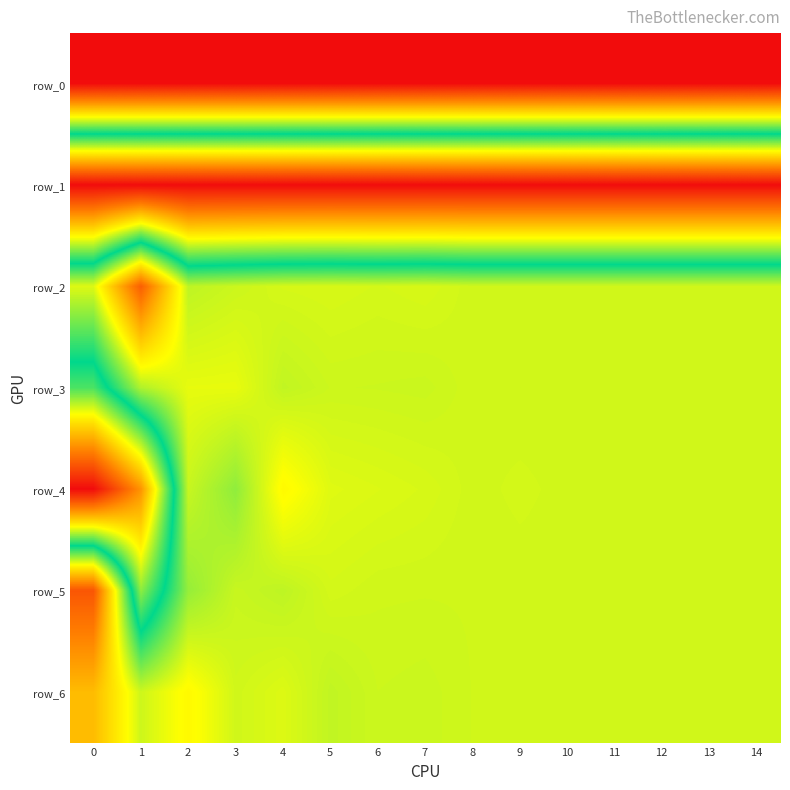

The value of row_1 at 3 is 8.0. True or false?

True